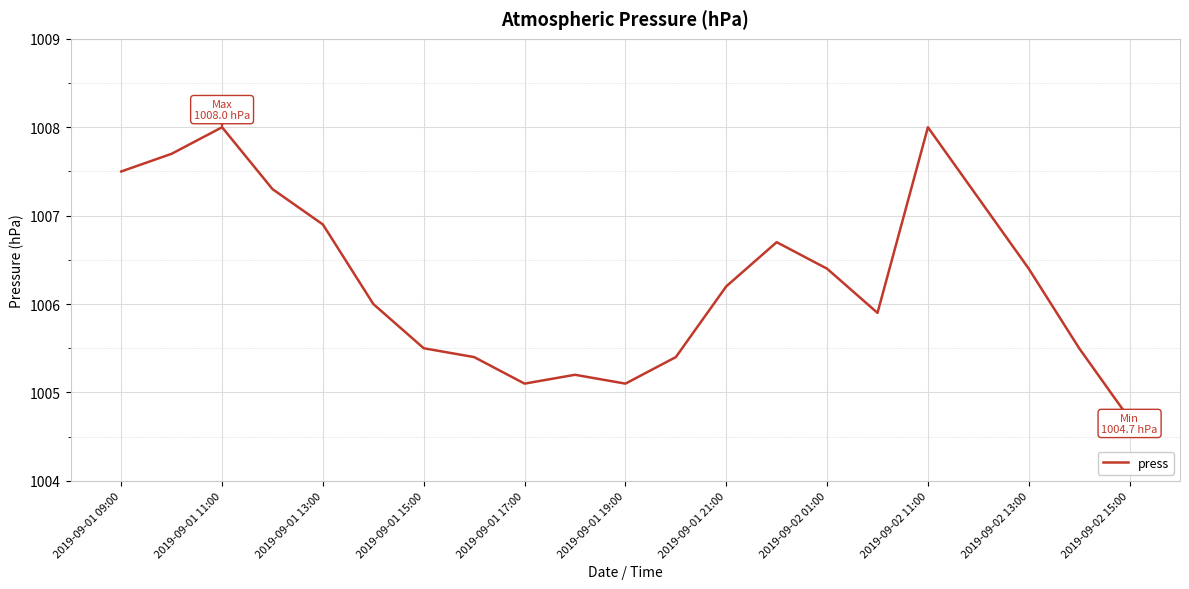

What is the minimum value shown in the chart?

1004.7